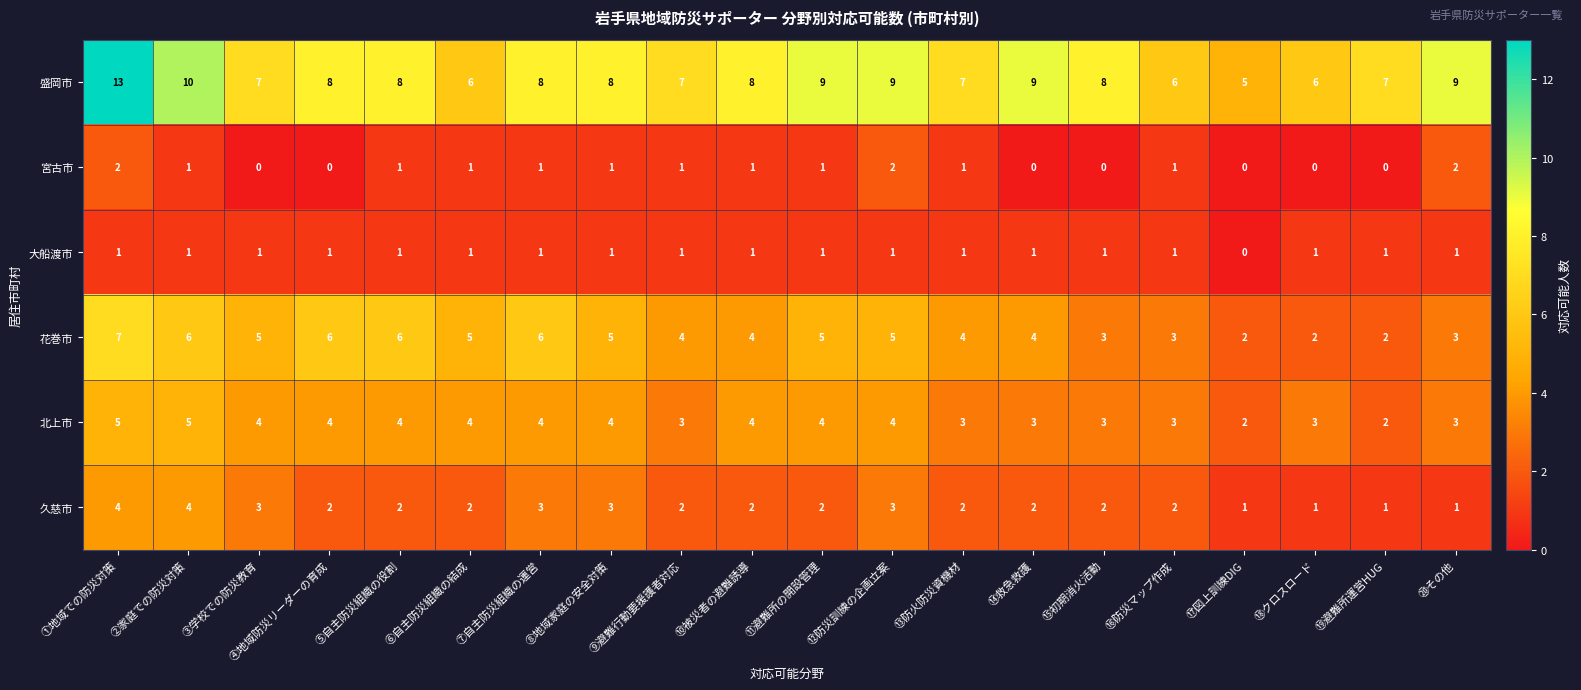

What is the difference between the highest and lowest values at ⑨避難行動要援護者対応?

6